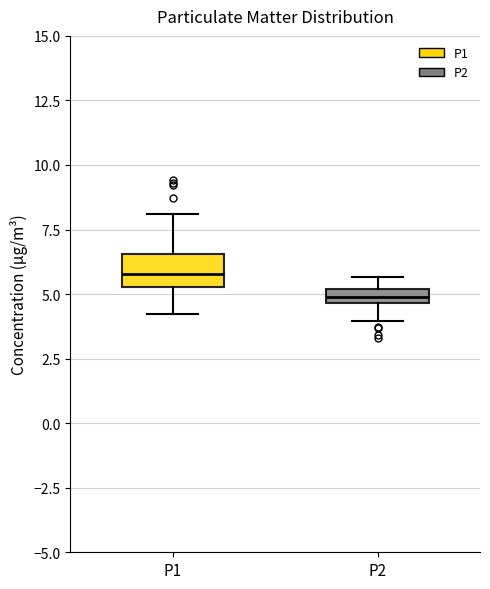

Comparing the boxes themselves (not the whiskers), which one is the tallest?

P1